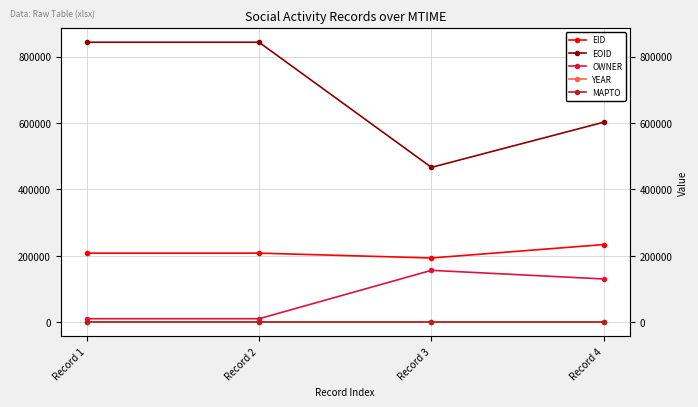

Which has a higher value, Record 2 or Record 1?

Record 2